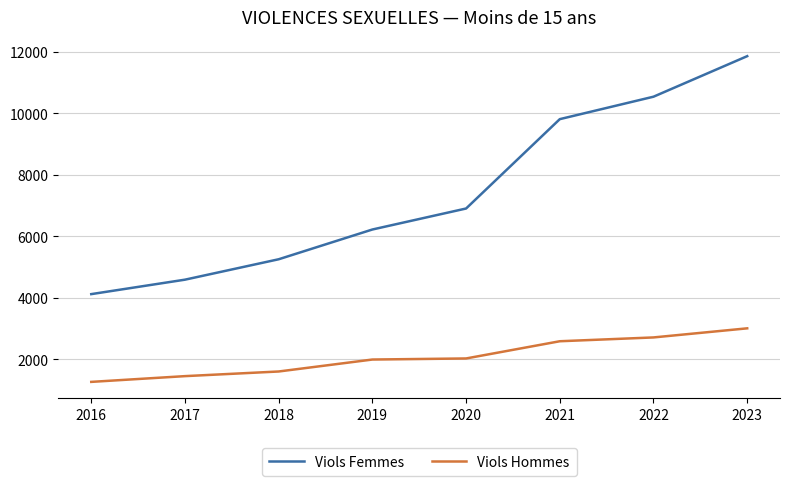

Which category has the lowest value across all series?

2016